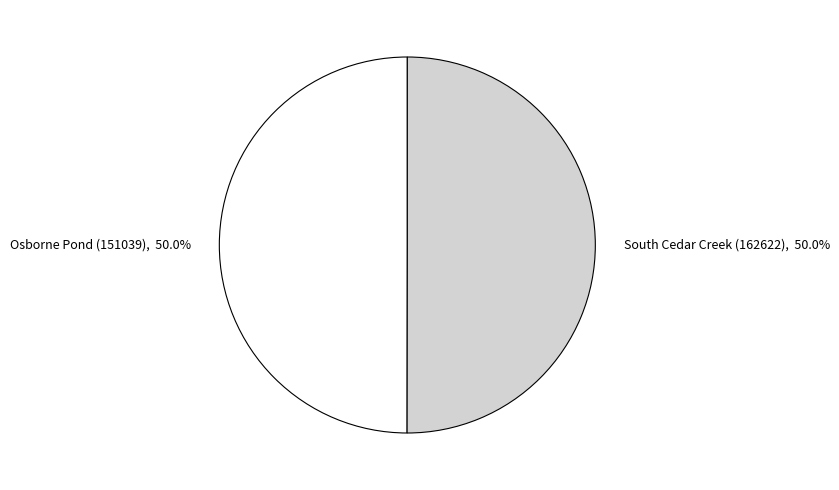

What percentage do South Cedar Creek (162622) and Osborne Pond (151039) together represent?

100.0%